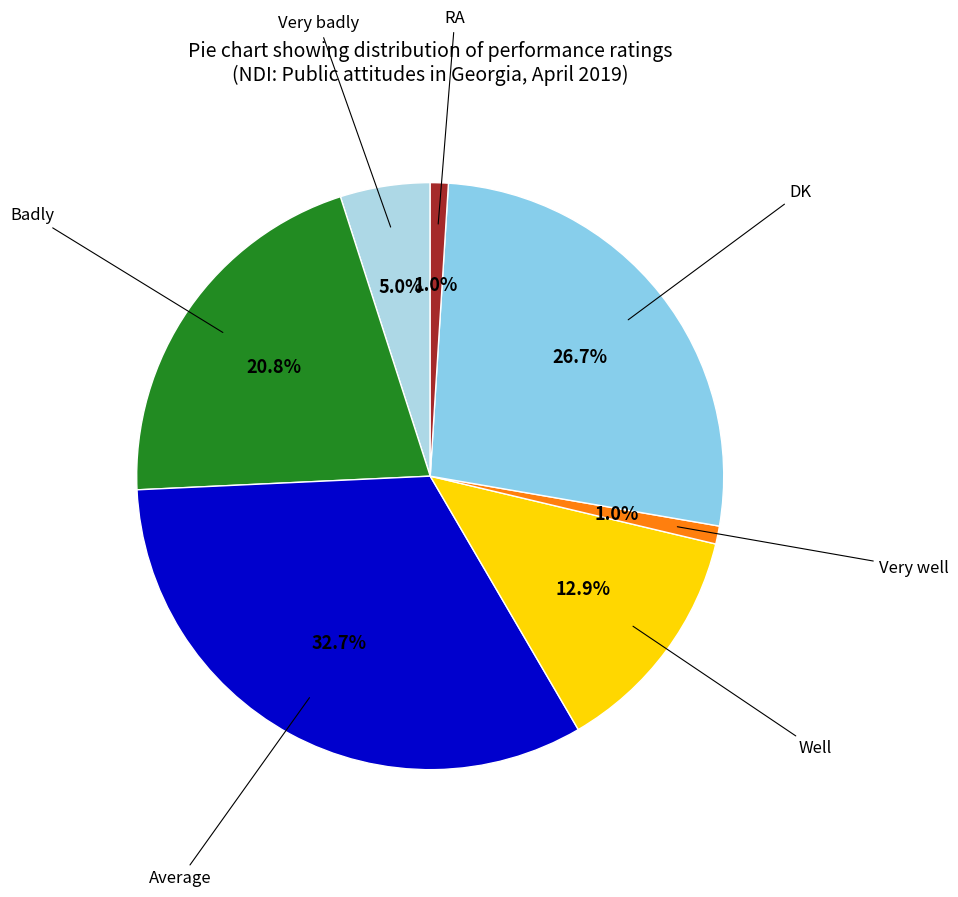

How many slices are in this pie chart?

7